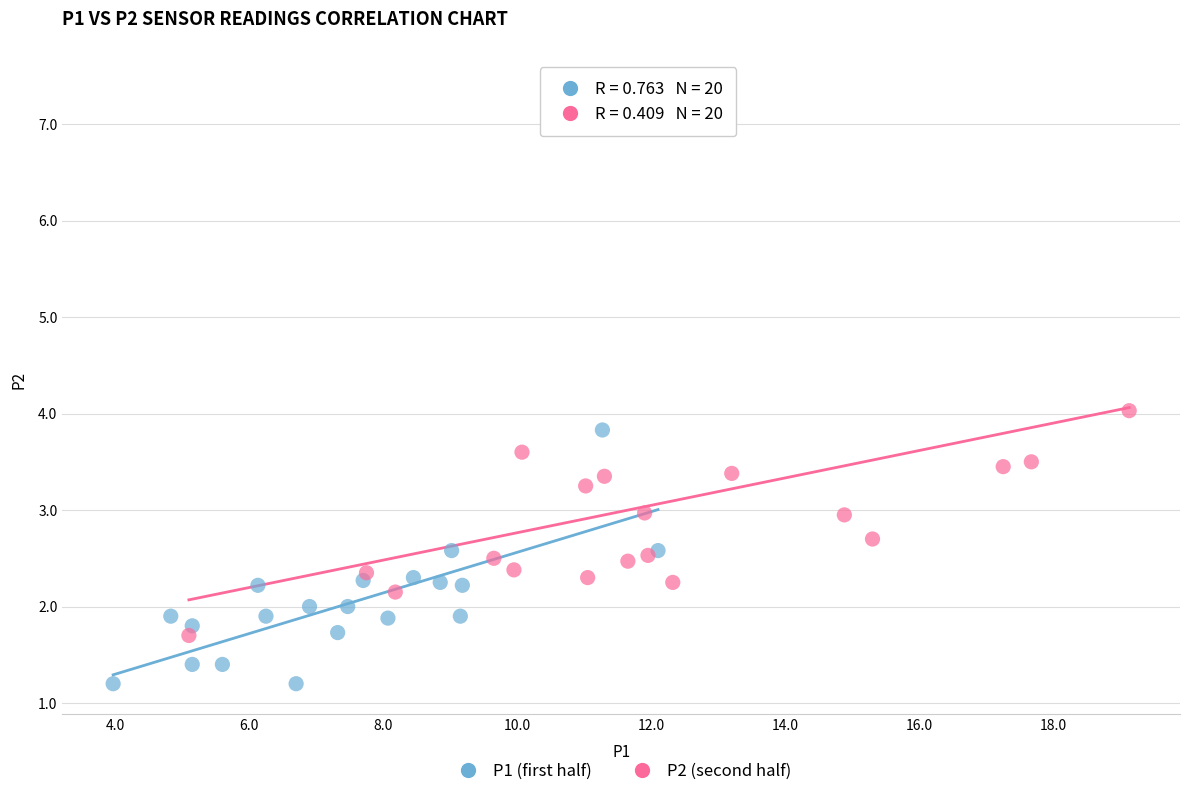

Which series reaches the minimum Y coordinate?

P1 (first half)